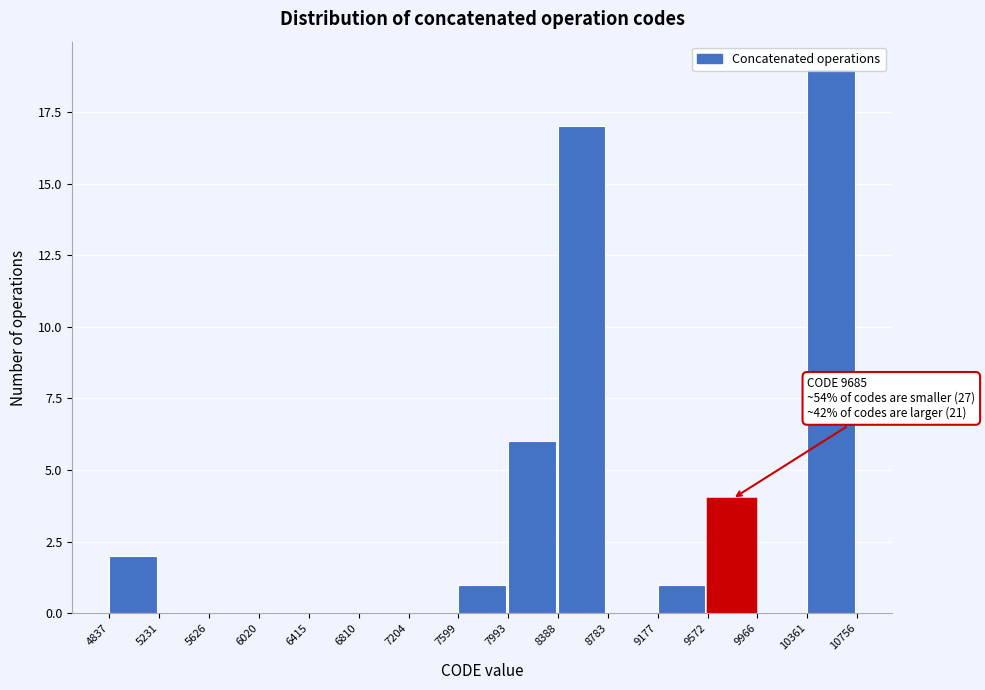

Which range on the x-axis has the tallest bar?

10361 to 10756